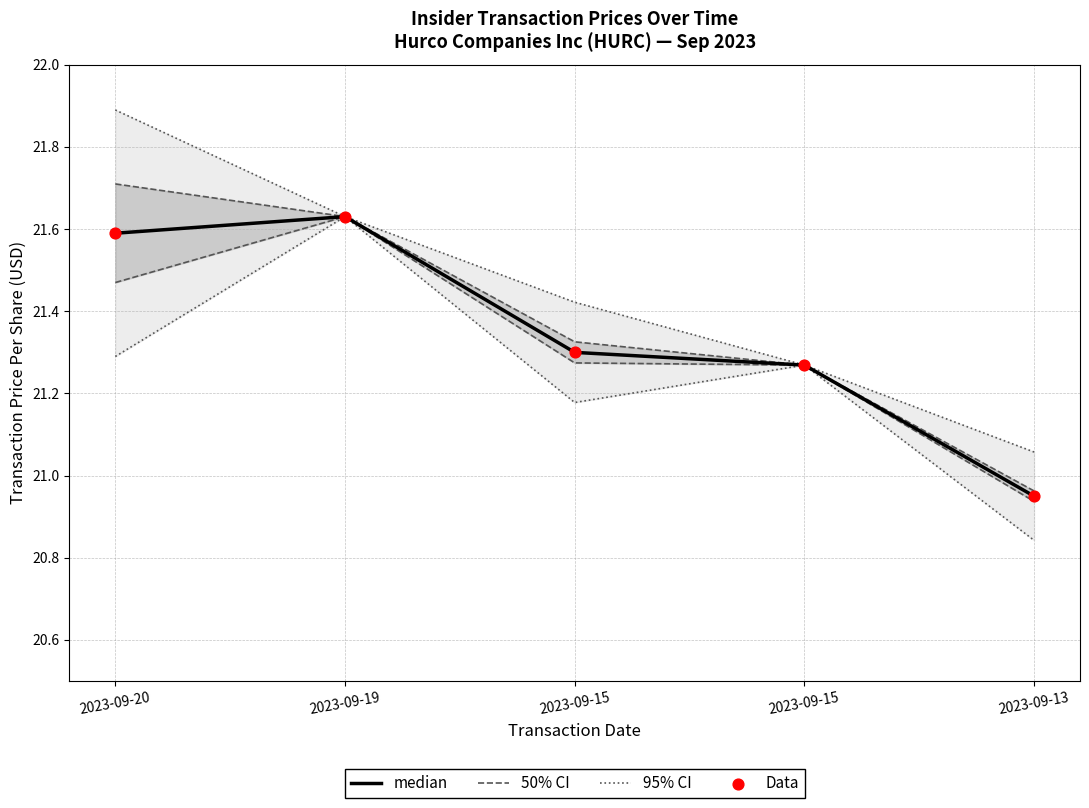

Which series has the largest total across all categories?

95% CI